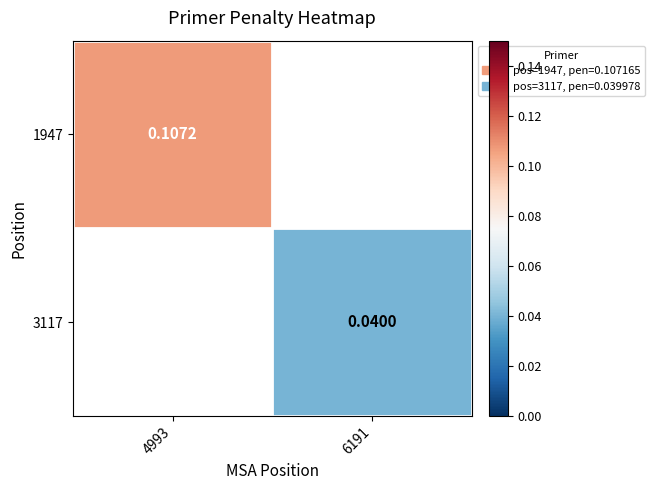

Rank the categories by 3117 value from lowest to highest.

4993, 6191